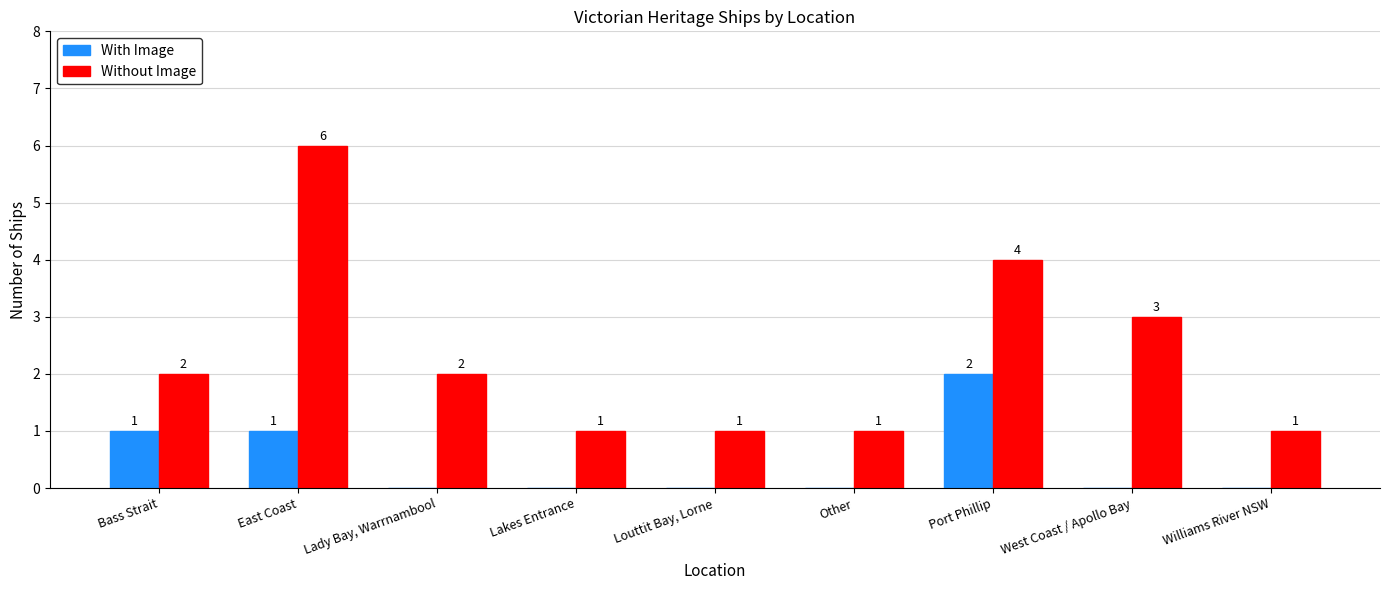

Count the number of data series in this chart.

2